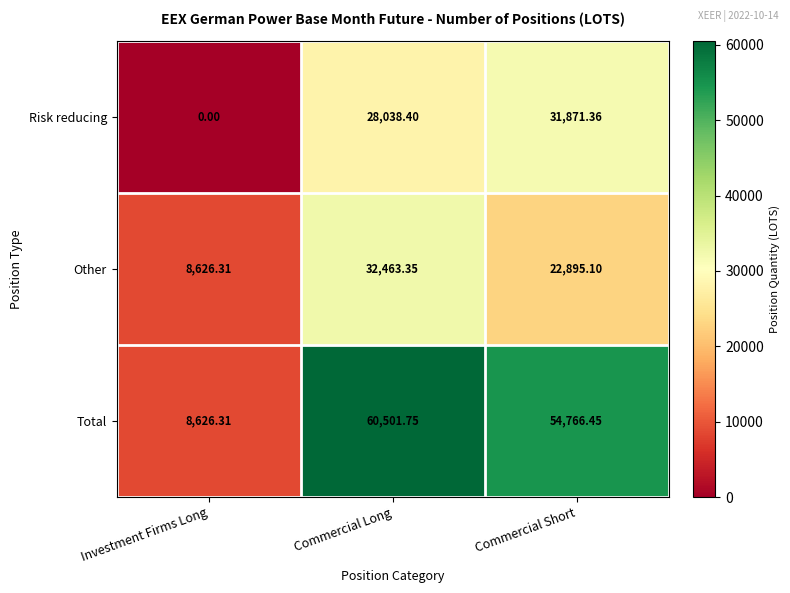

Which category has the highest value in the Risk reducing series?

Commercial Short